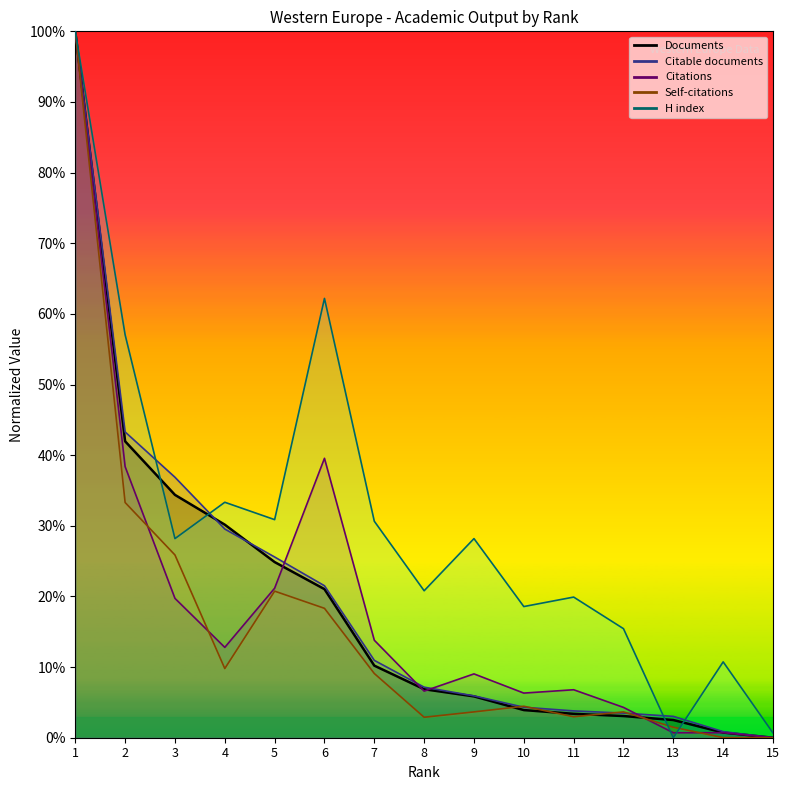

Where is the first local minimum for Self-citations?

4